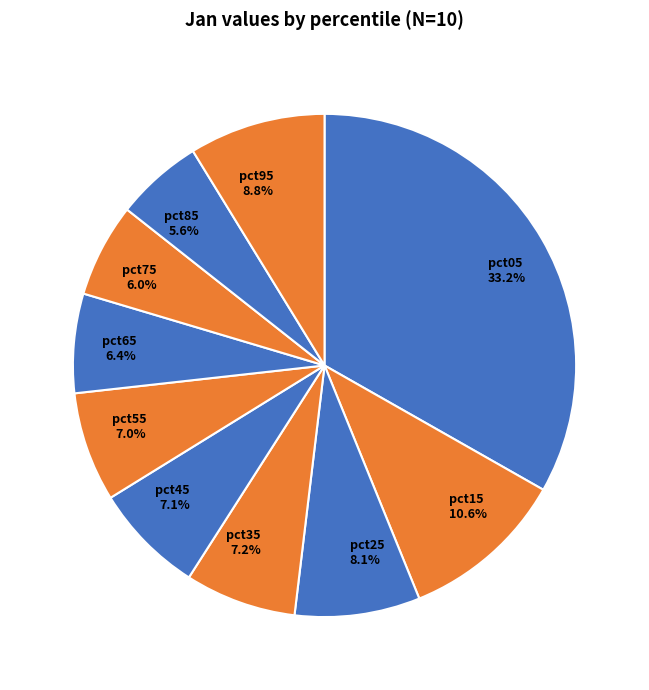

Is there a majority slice in this chart?

No